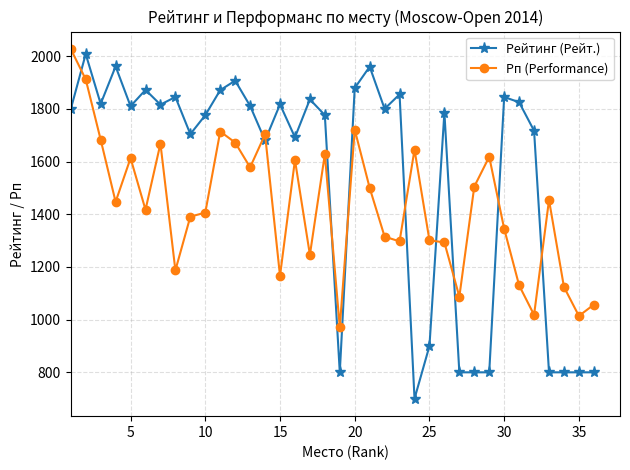

Which series has the widest spread of values?

Рейтинг (Рейт.)